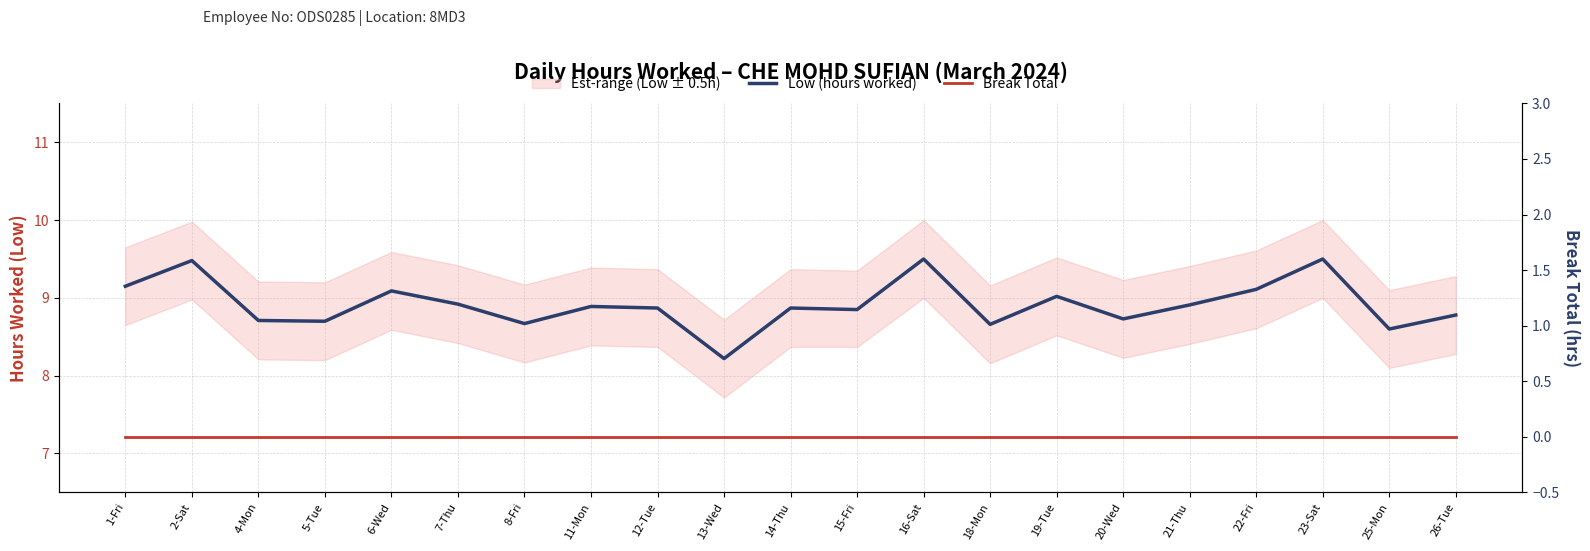

True or false: Break Total and Low (hours worked) intersect in this chart.

False